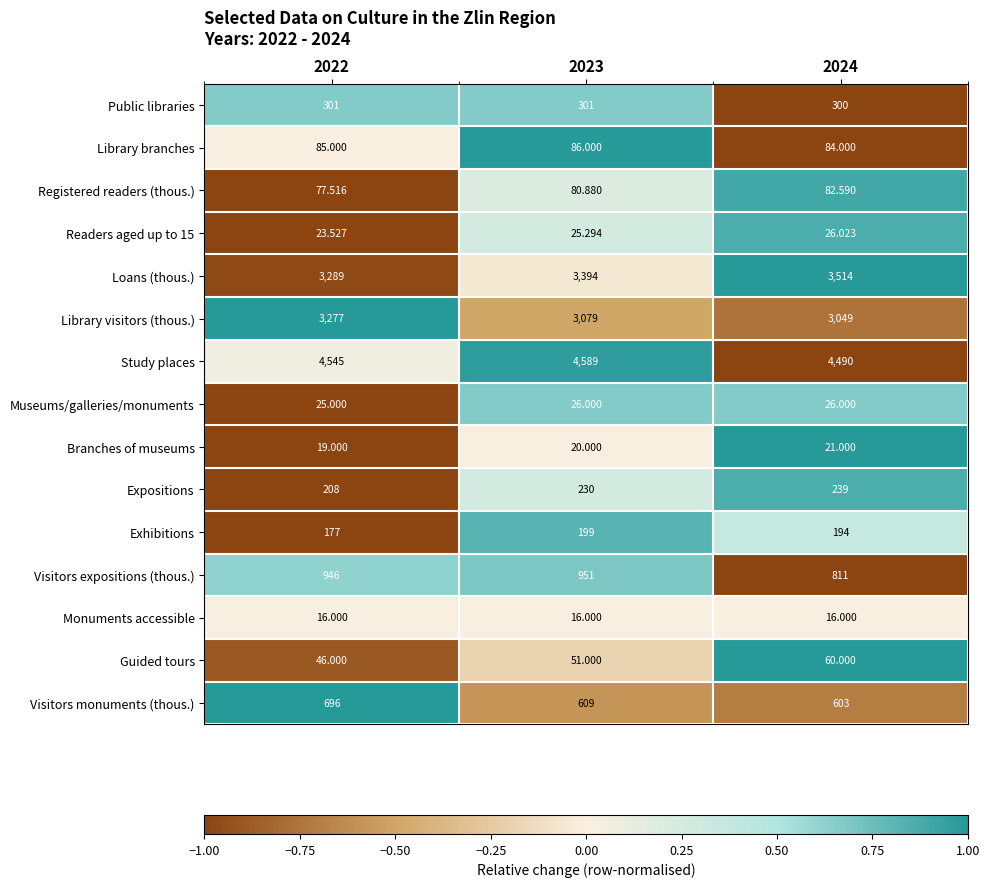

Which series has the largest range (max minus min)?

Library visitors (thous.)